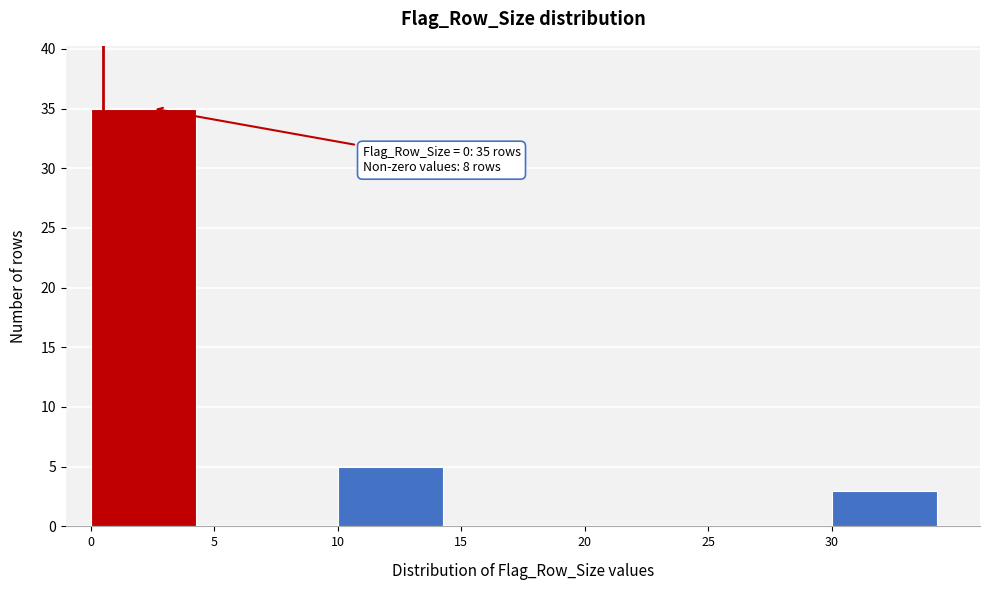

Which range on the x-axis has the tallest bar?

0 to 5